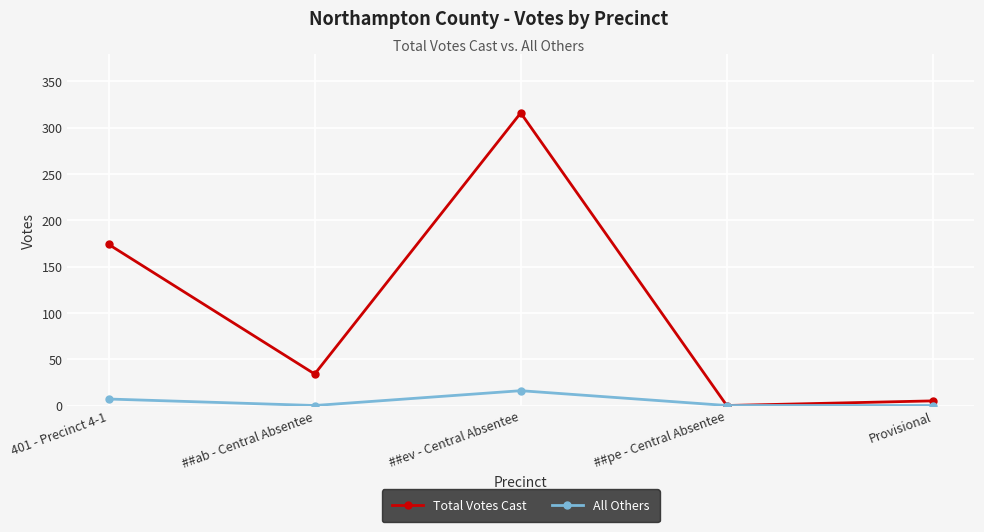

Which series has the largest range (max minus min)?

Total Votes Cast